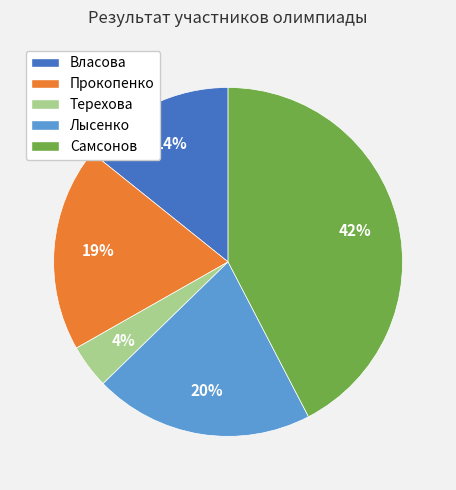

To the nearest percent, what is the combined percentage of Самсонов and Терехова?

46%